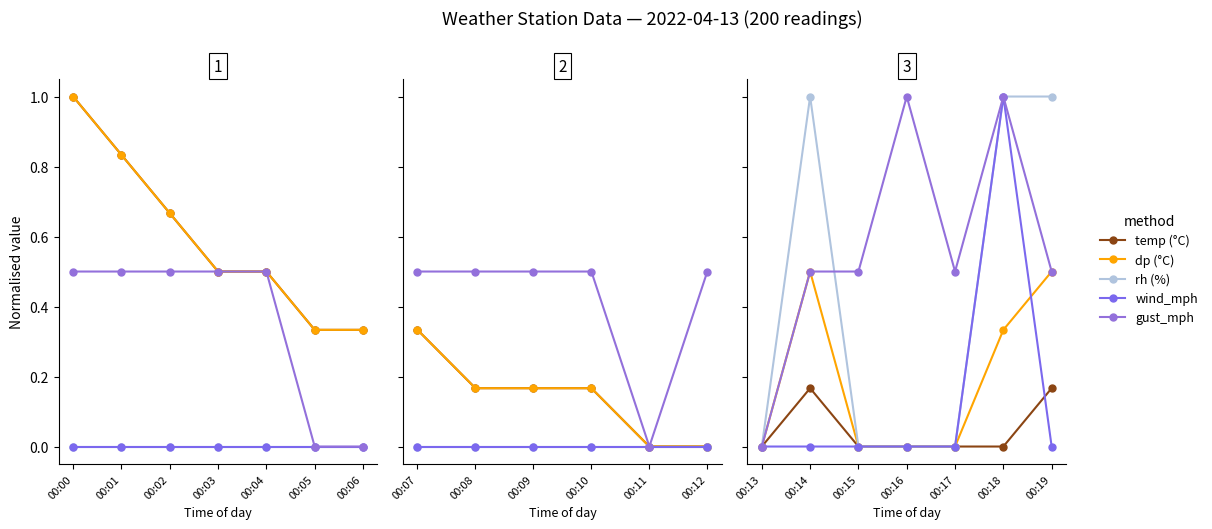

What are all the series names shown in the legend?

temp (°C), dp (°C), rh (%), wind_mph, gust_mph